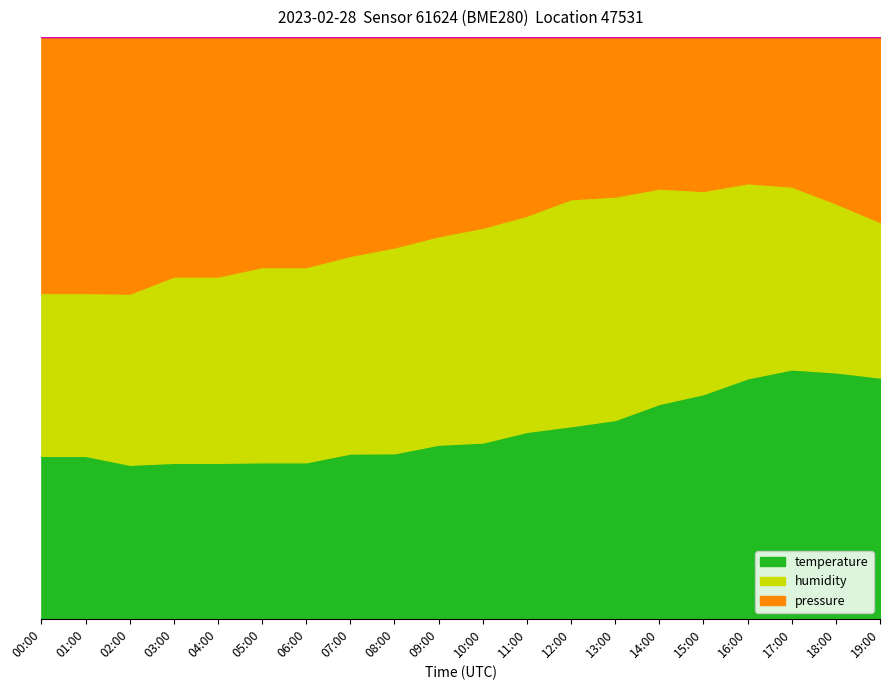

Reading left to right, transcribe all the data shown in this chart.

temperature: 1.6	1.6	1.6	1.7	1.7	1.9	1.9	2.1	2.3	2.5	2.8	3.1	3.4	3.7	4.0	4.2	4.4	4.5	4.3	4.0
humidity: 80.0	80.0	81.0	82.0	82.0	83.0	83.0	83.0	84.0	84.0	85.0	85.0	86.0	86.0	85.0	84.0	83.0	82.0	81.0	80.0
pressure: 103080.0	103080.0	103090.0	103080.0	103080.0	103080.0	103080.0	103070.0	103070.0	103060.0	103060.0	103050.0	103040.0	103040.0	103030.0	103030.0	103020.0	103020.0	103030.0	103040.0